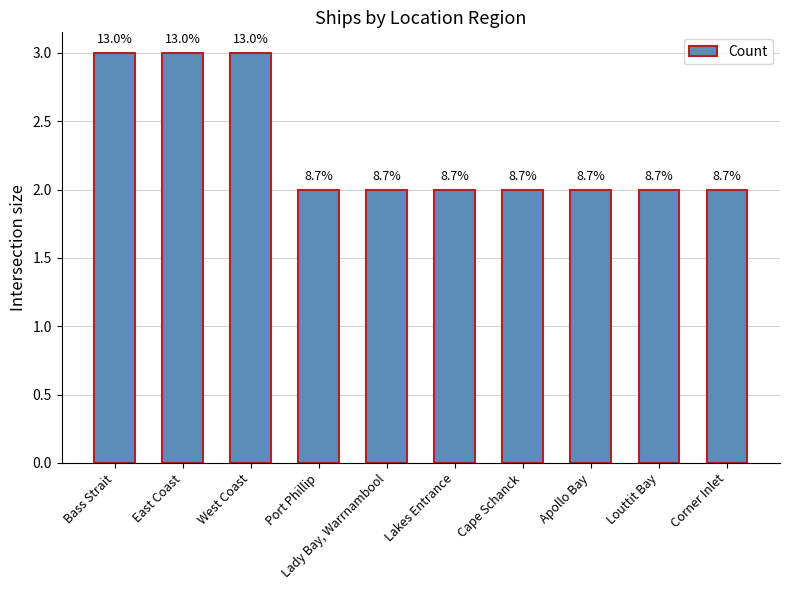

The value at Bass Strait is 1. True or false?

False